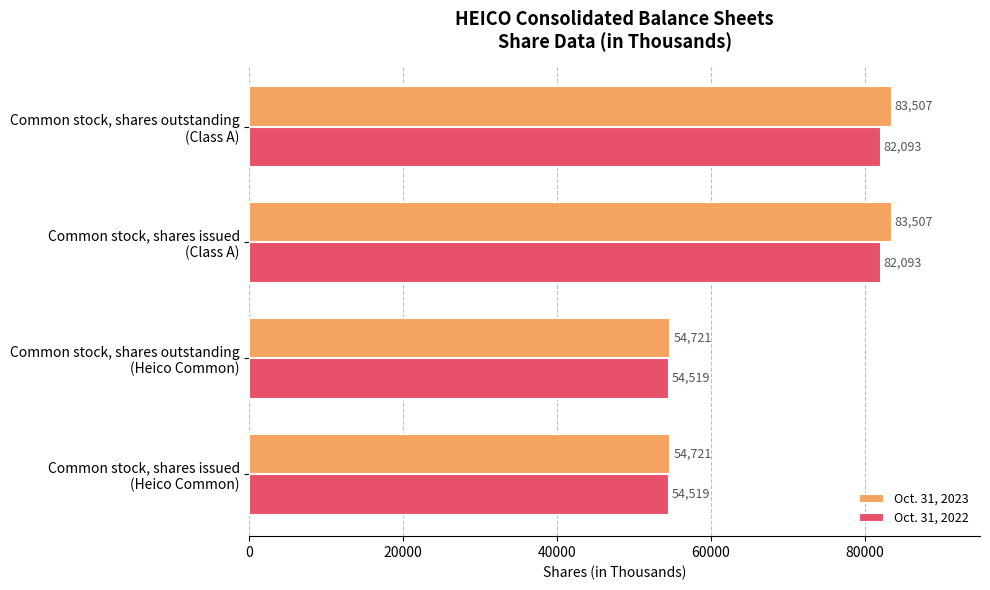

How many data points in Oct. 31, 2022 are less than 82093?

2